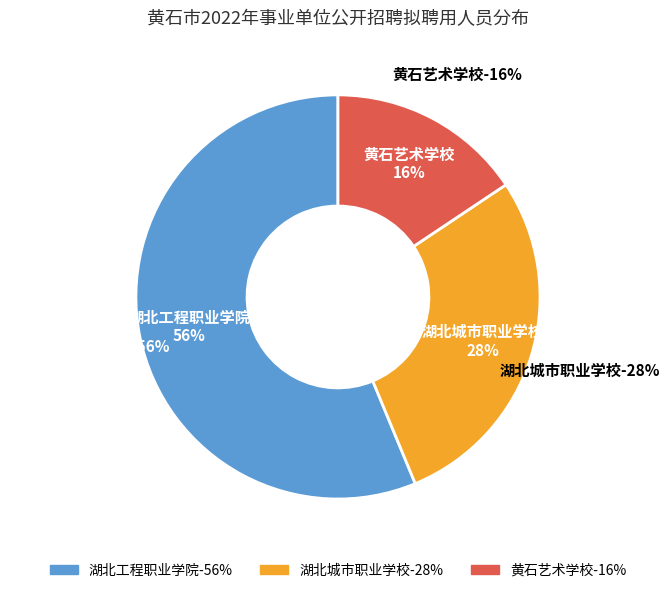

How many slices are in this pie chart?

3